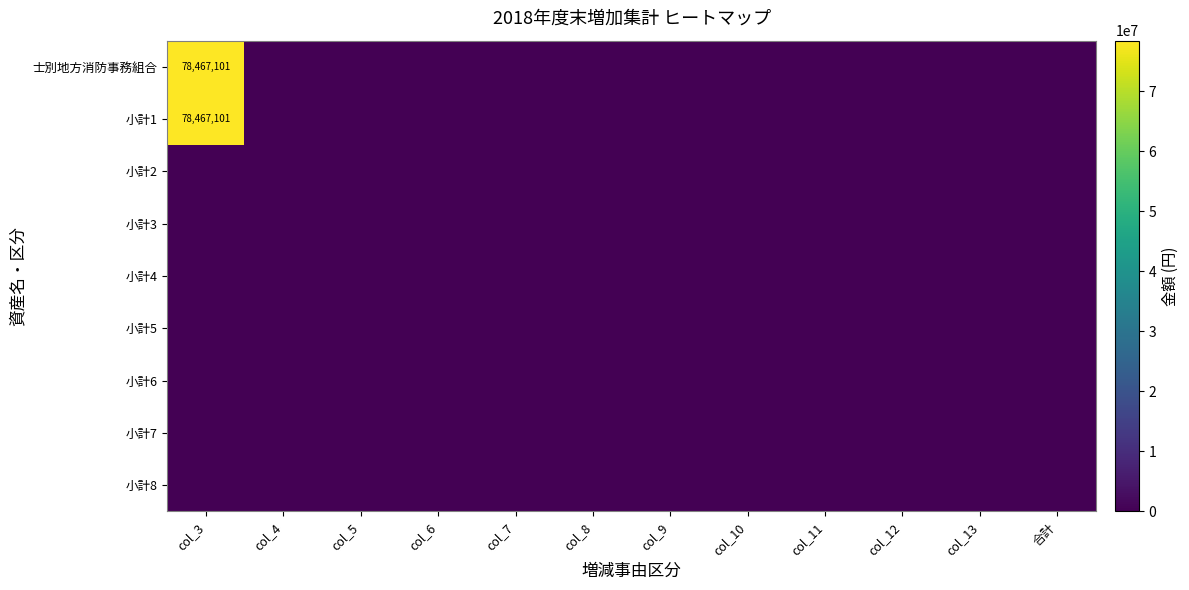

Which label corresponds to the smallest value in the chart?

col_4